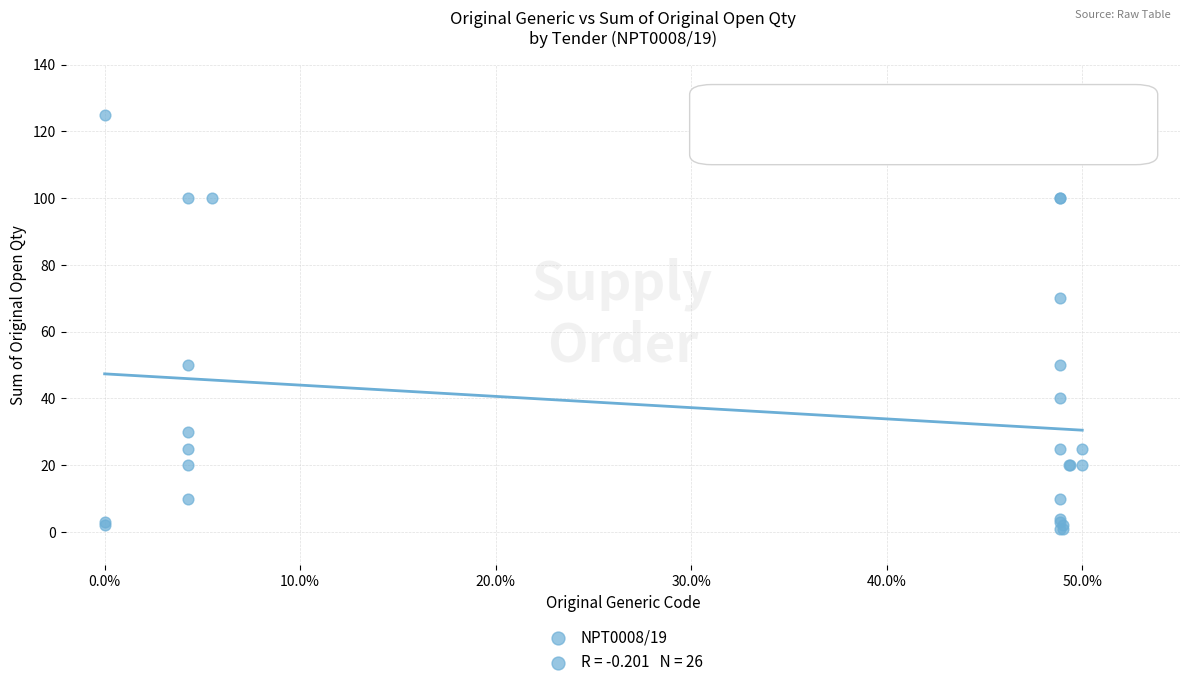

What Y value in the scatter plot is closest to 63?

70